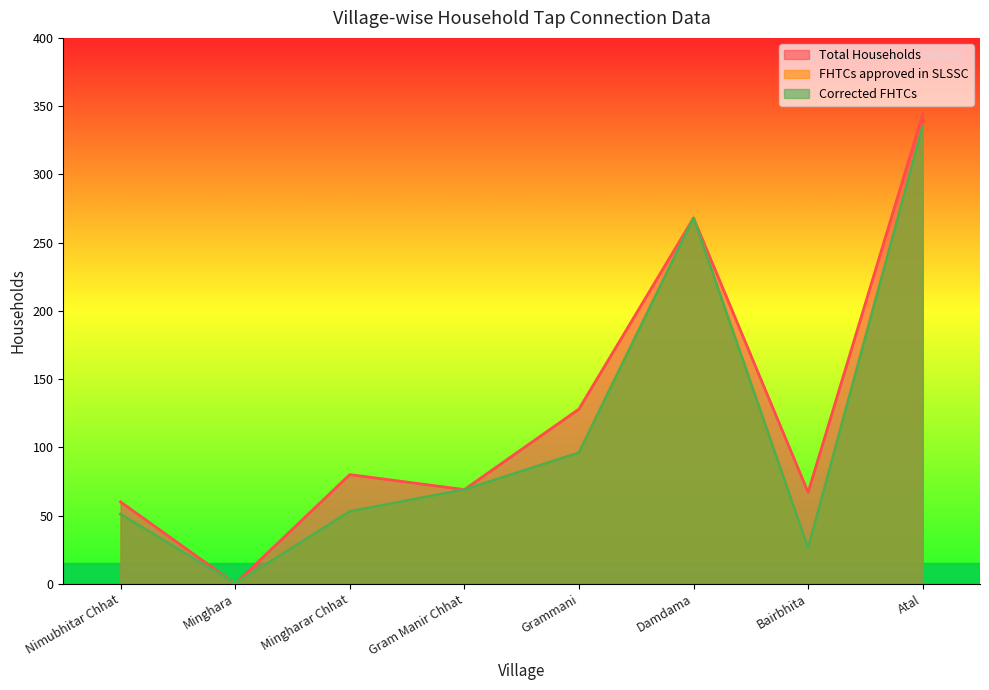

What is the label of the 4th point from the right?

Grammani